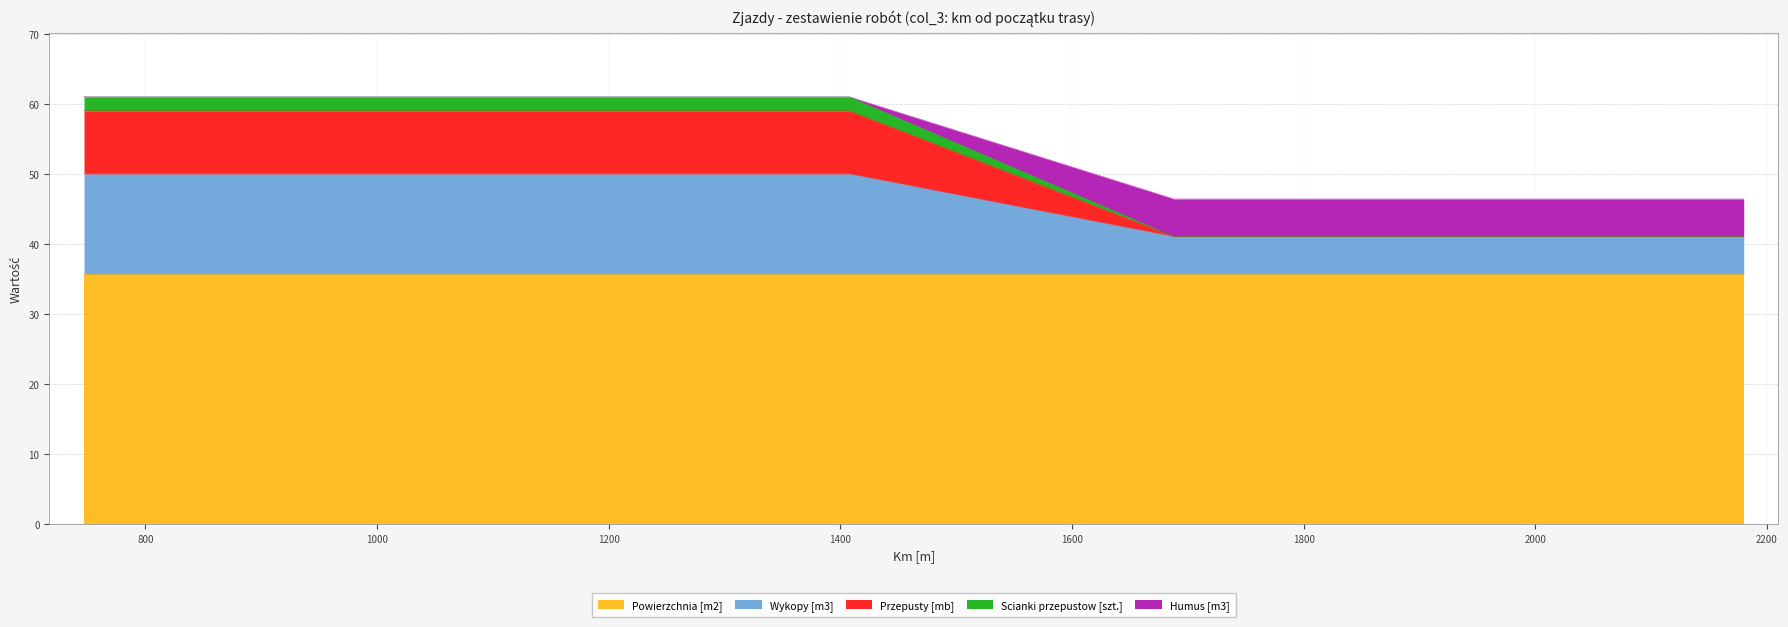

What is the maximum value for Powierzchnia [m2]?

35.8